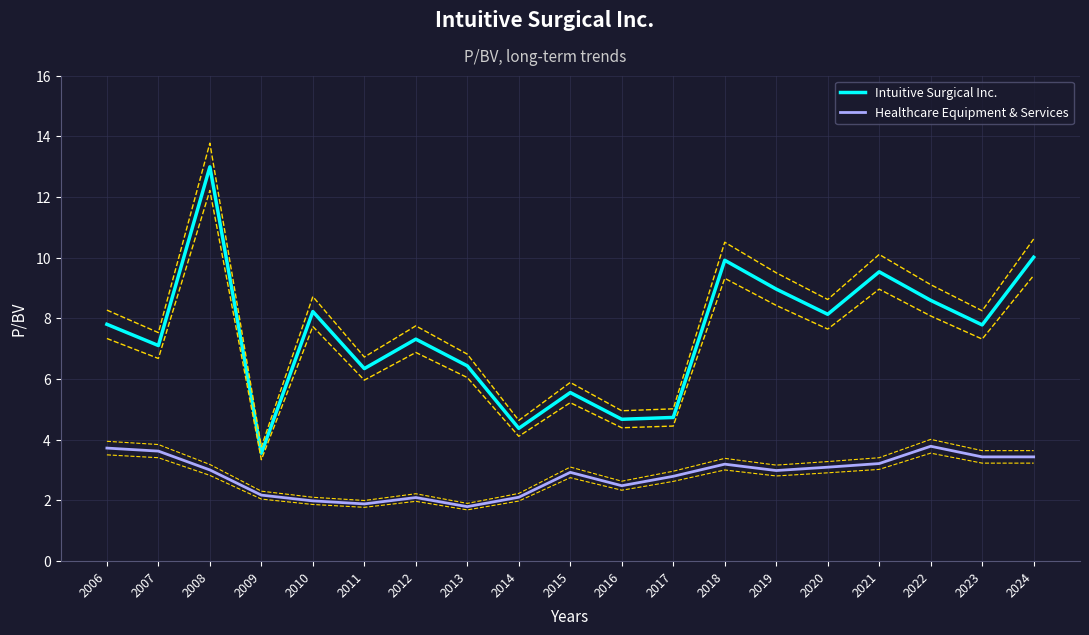

What is the sum of all Intuitive Surgical Inc. values?

142.0